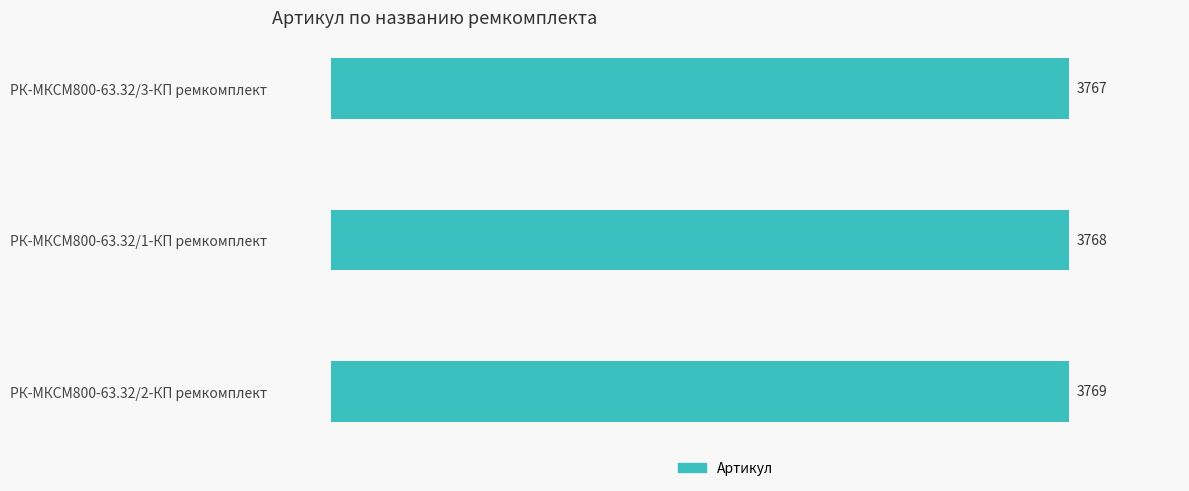

Which label corresponds to the smallest value in the chart?

РК-МКСМ800-63.32/3-КП ремкомплект